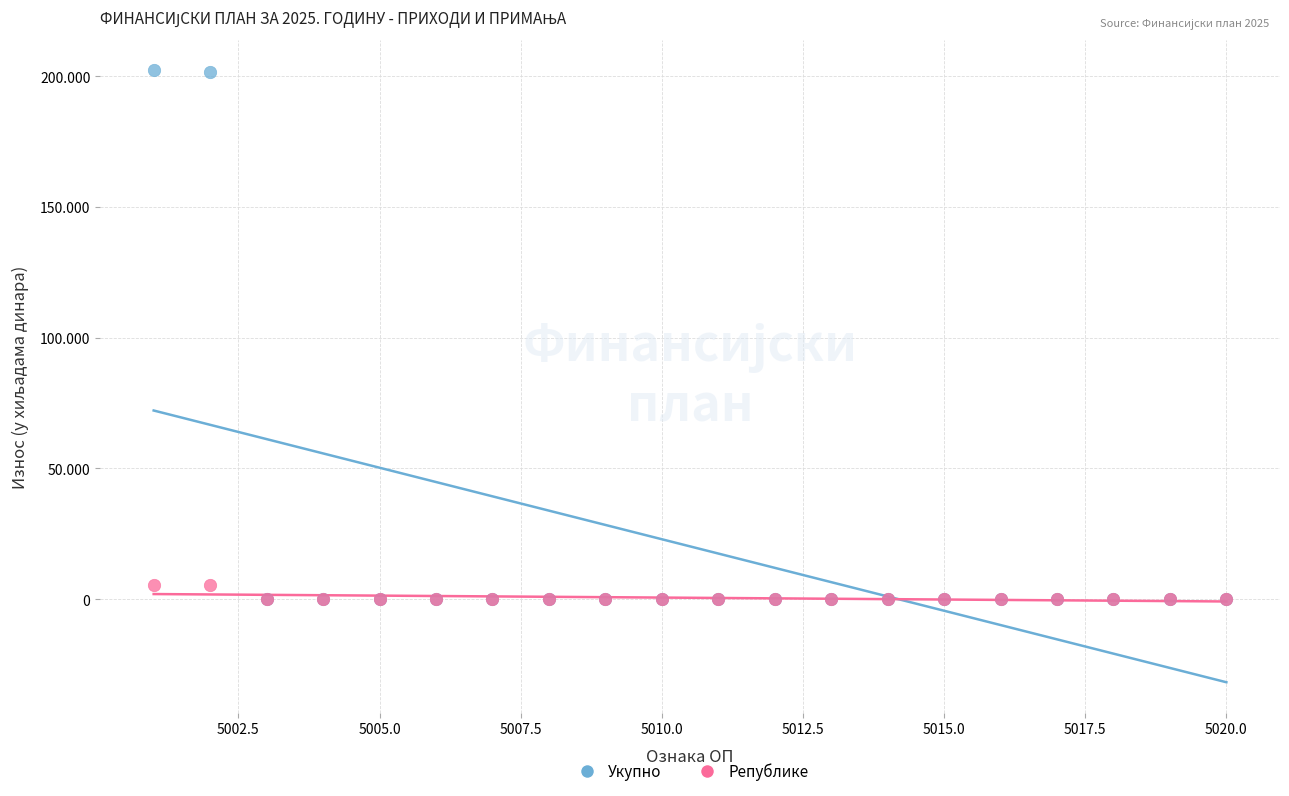

What are all the series names shown in the legend?

Укупно, Републике